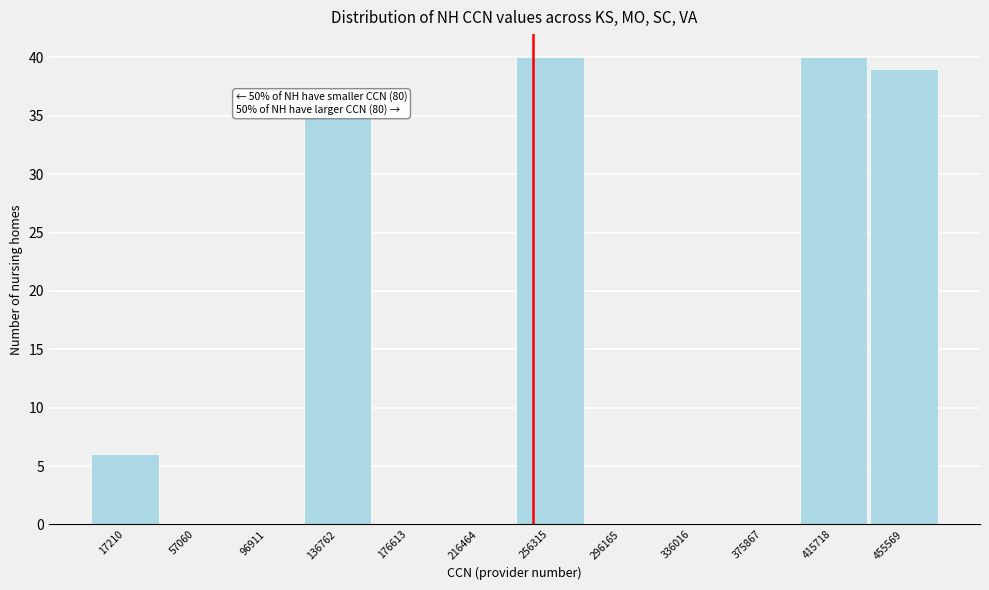

Reading right to left, transcribe all the data shown in this chart.

455569=39	415718=40	375867=0	336016=0	296165=0	256315=40	216464=0	176613=0	136762=35	96911=0	57060=0	17210=6